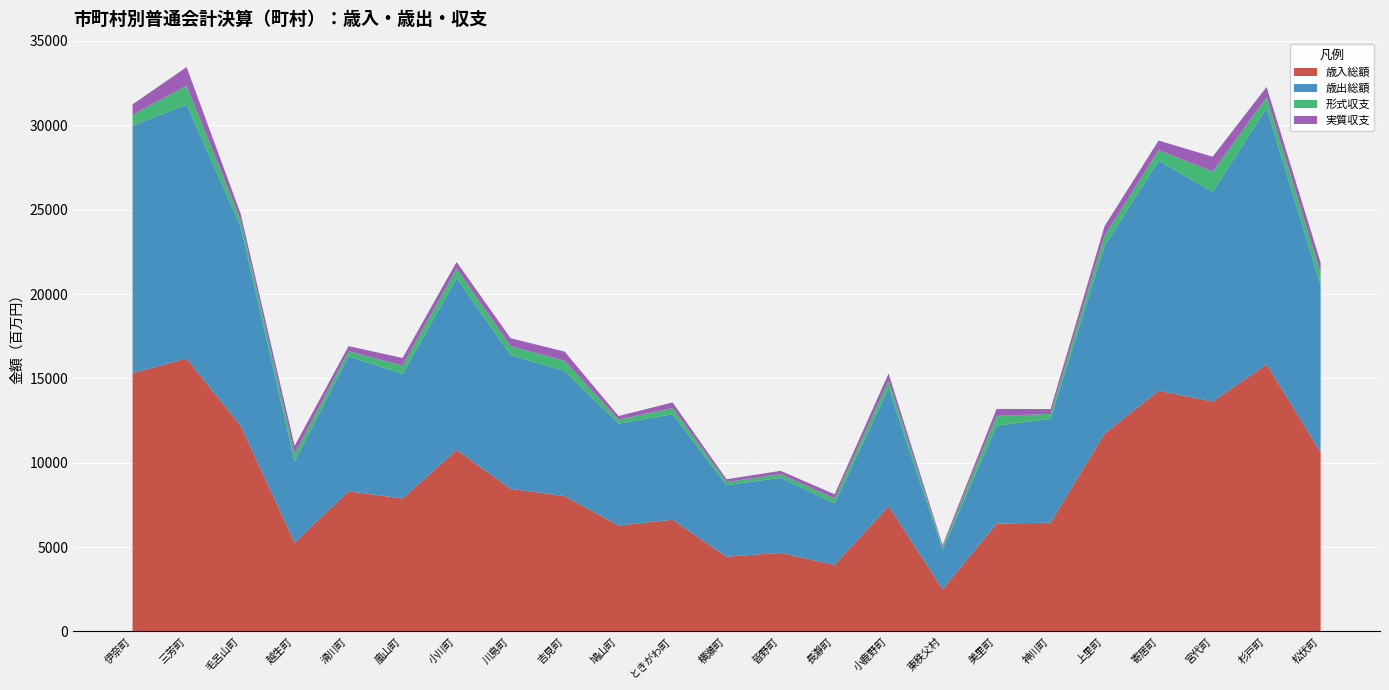

Reading left to right, what are all the values shown in this chart?

歳入総額: 伊奈町=15314	三芳町=16177	毛呂山町=12203	越生町=5266	滑川町=8306	嵐山町=7882	小川町=10755	川島町=8457	吉見町=8022	鳩山町=6278	ときがわ町=6620	横瀬町=4427	皆野町=4663	長瀞町=3939	小鹿野町=7433	東秩父村=2500	美里町=6386	神川町=6447	上里町=11730	寄居町=14266	宮代町=13631	杉戸町=15833	松伏町=10624
歳出総額: 伊奈町=14670	三芳町=15056	毛呂山町=11805	越生町=4800	滑川町=8001	嵐山町=7379	小川町=10185	川島町=7926	吉見町=7406	鳩山町=6039	ときがわ町=6255	横瀬町=4241	皆野町=4446	長瀞町=3652	小鹿野町=6981	東秩父村=2353	美里町=5812	神川町=6152	上里町=11130	寄居町=13639	宮代町=12418	杉戸町=15185	松伏町=9898
形式収支: 伊奈町=643	三芳町=1120	毛呂山町=398	越生町=467	滑川町=305	嵐山町=503	小川町=571	川島町=531	吉見町=617	鳩山町=239	ときがわ町=365	横瀬町=186	皆野町=217	長瀞町=287	小鹿野町=452	東秩父村=147	美里町=574	神川町=295	上里町=600	寄居町=627	宮代町=1213	杉戸町=648	松伏町=726
実質収支: 伊奈町=614	三芳町=1098	毛呂山町=366	越生町=465	滑川町=301	嵐山町=441	小川町=389	川島町=467	吉見町=542	鳩山町=212	ときがわ町=332	横瀬町=166	皆野町=191	長瀞町=249	小鹿野町=423	東秩父村=113	美里町=416	神川町=284	上里町=566	寄居町=567	宮代町=875	杉戸町=610	松伏町=615